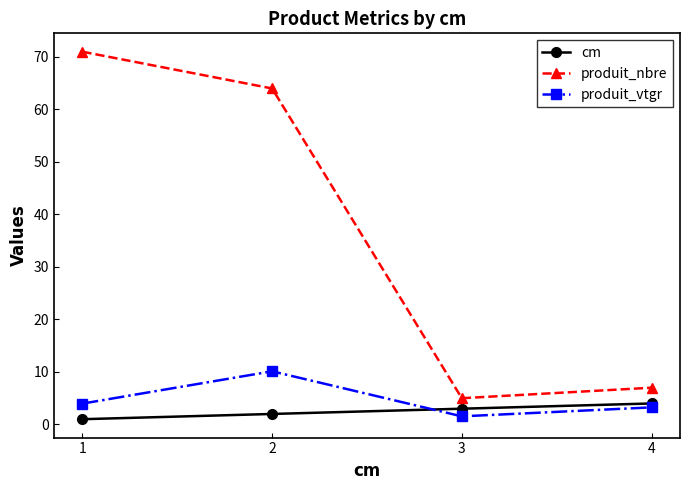

Count the number of data series in this chart.

3